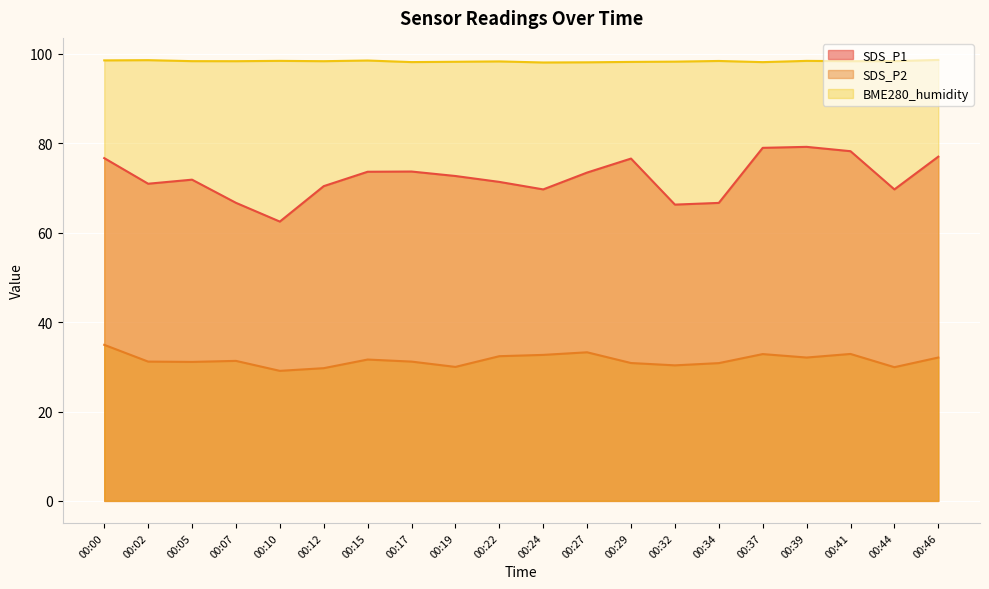

Between 00:19 and 00:41, which series saw the biggest shift?

SDS_P1